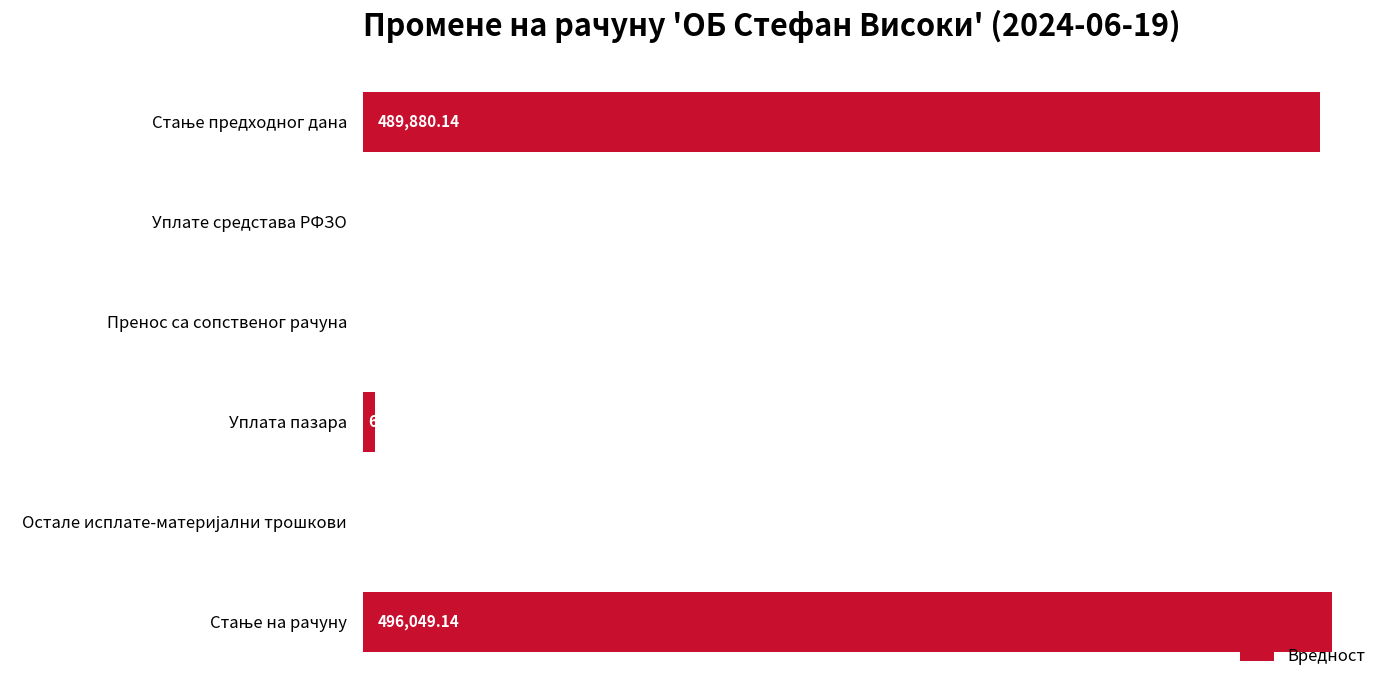

What is the sum of all values?

992098.3